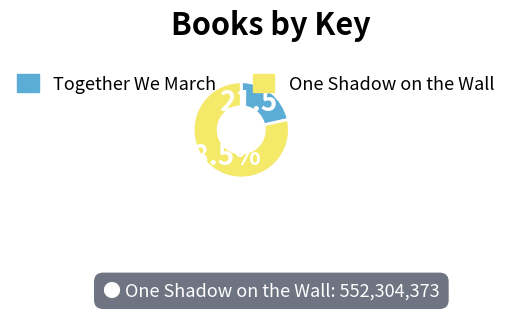

How many slices are in this pie chart?

2